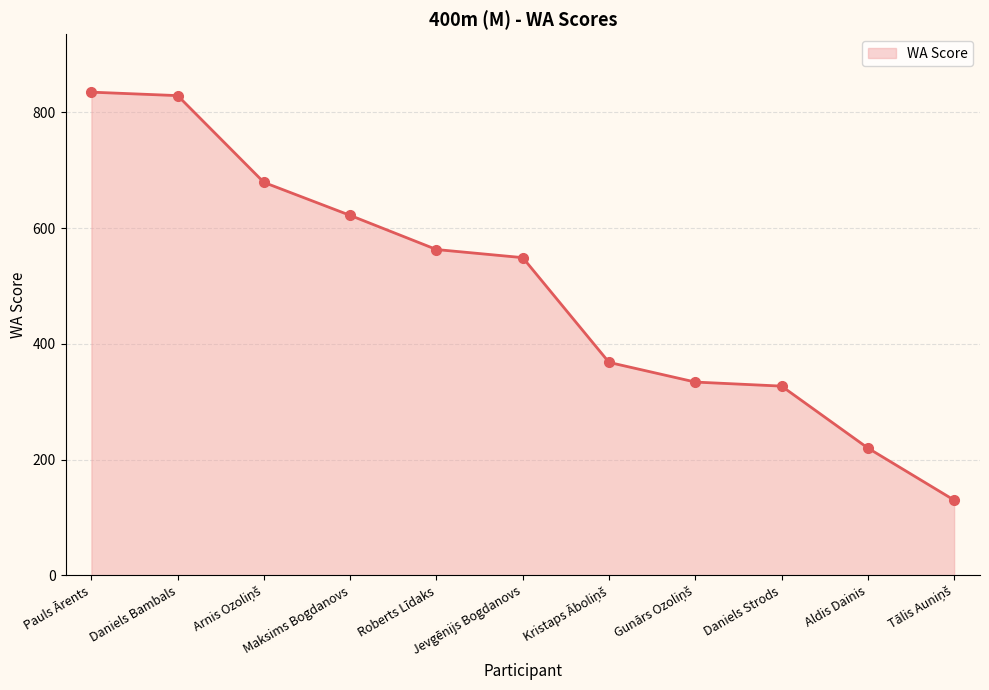

What is the sum of the values at Maksims Bogdanovs and Daniels Bambals?

1451